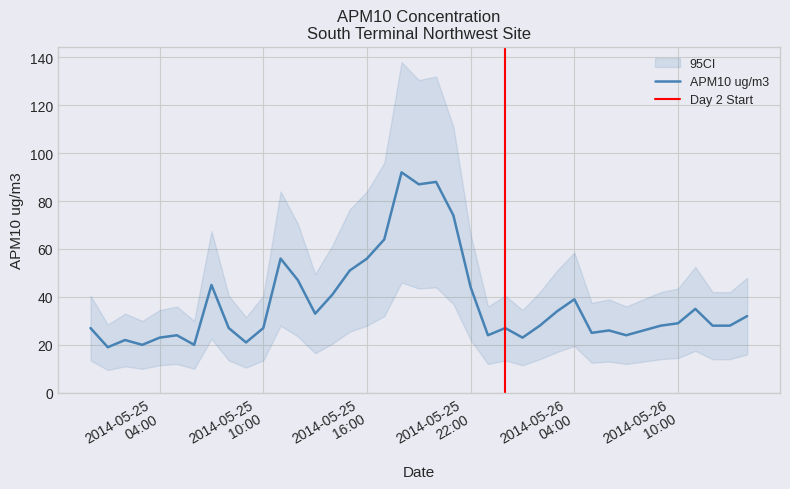

What is the maximum value shown in the chart?

92